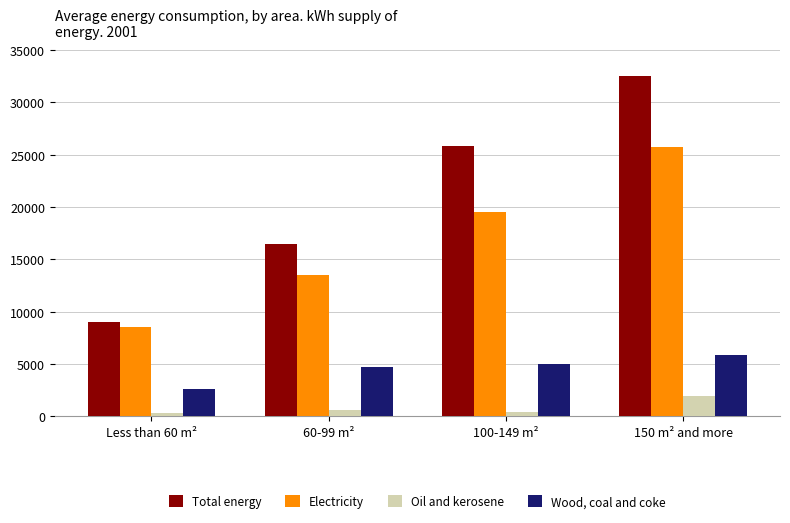

Rank the series by their average value, from lowest to highest.

Oil and kerosene, Wood, coal and coke, Electricity, Total energy